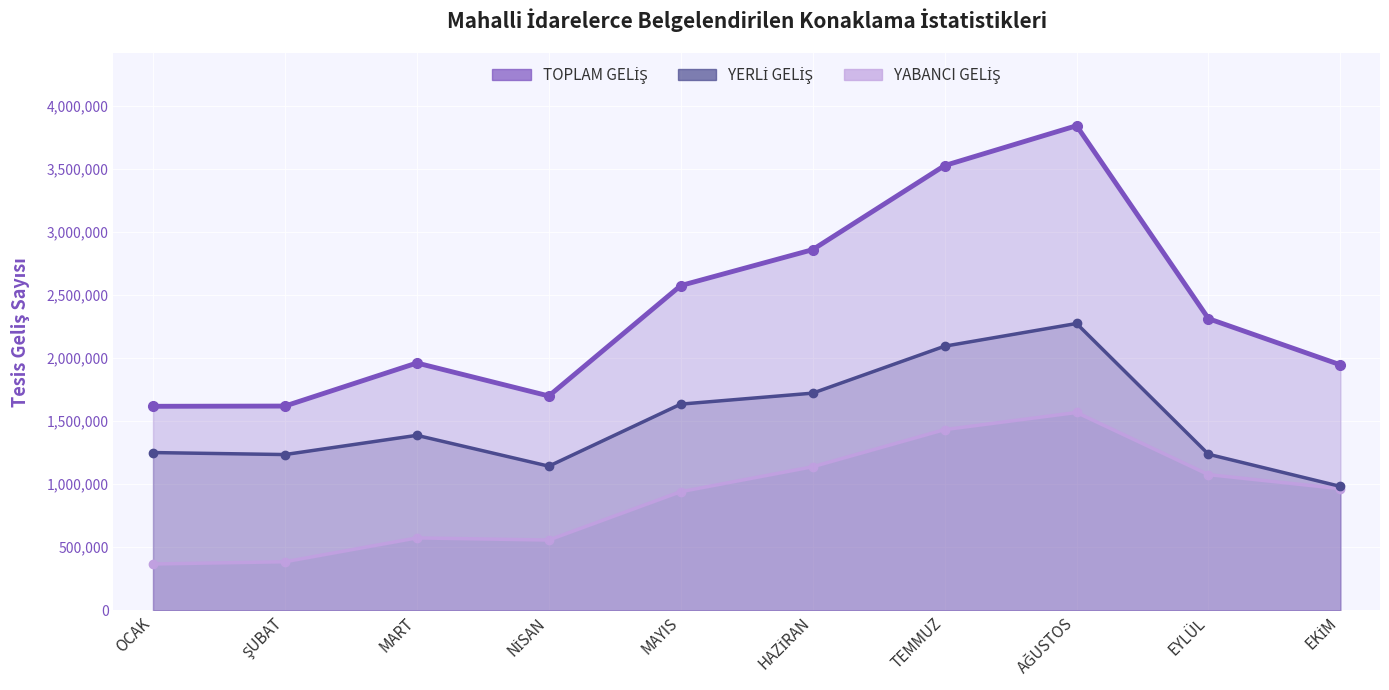

In YERLİ GELİŞ, how many points are lower than both neighbors (excluding endpoints)?

2